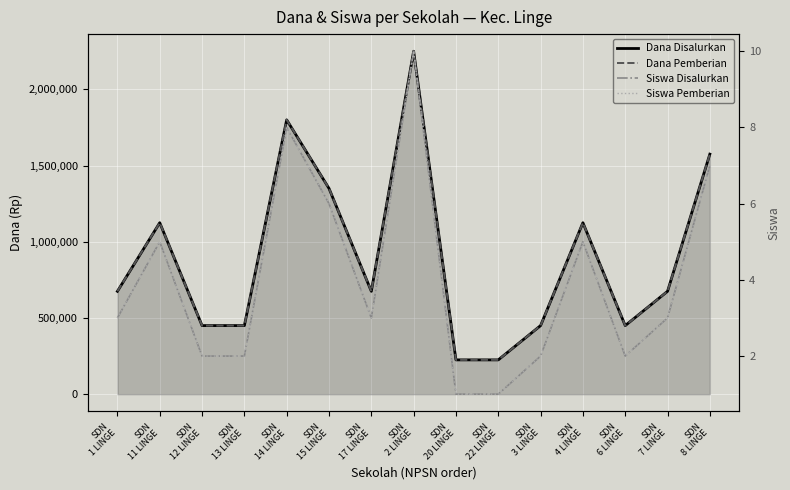

Rank the series at SDN
4 LINGE from highest to lowest value.

Dana Disalurkan, Dana Pemberian, Siswa Disalurkan, Siswa Pemberian